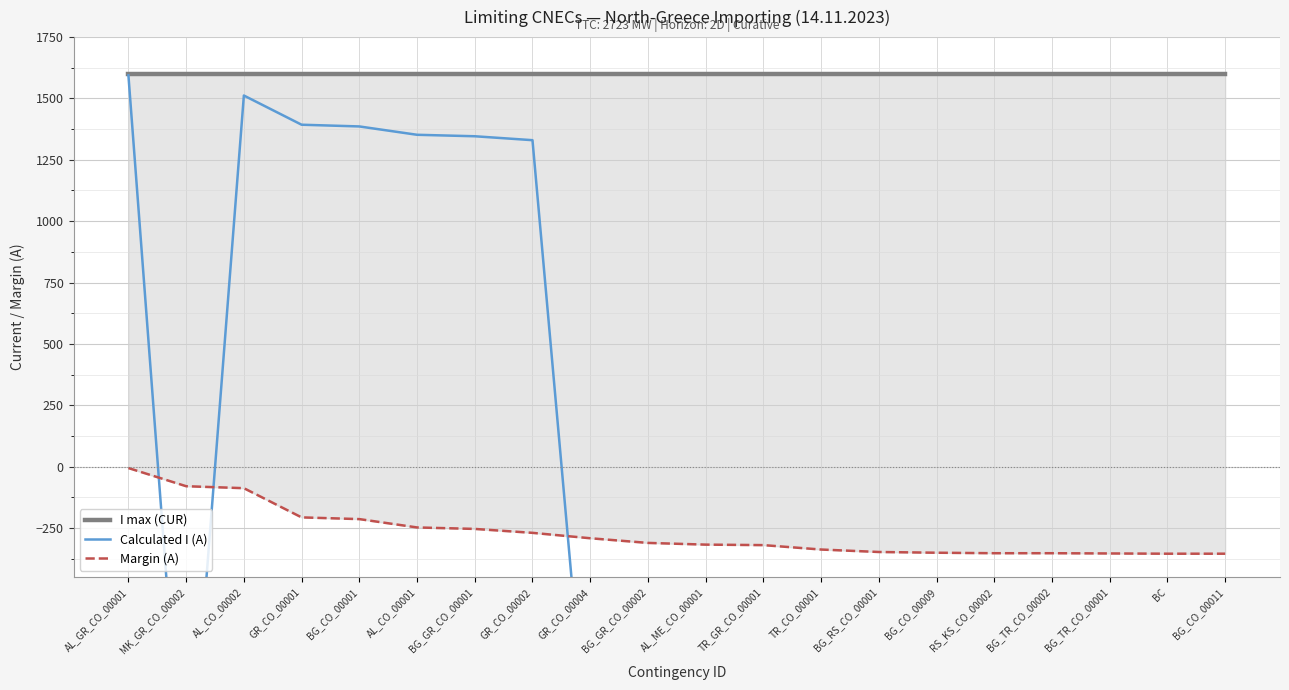

What is the sum of the Margin (A) values at BG_TR_CO_00002 and BG_GR_CO_00001?

-607